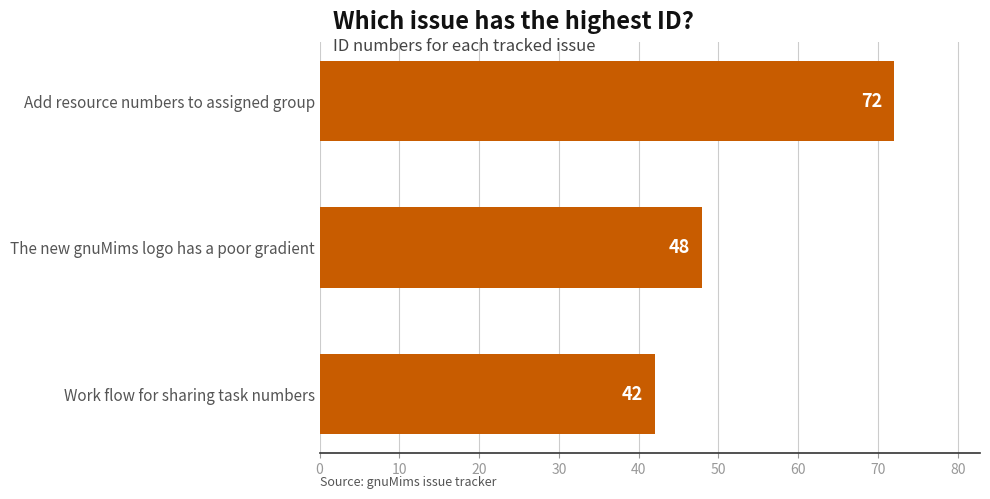

Approximately how many times larger is the value at Add resource numbers to assigned group compared to Work flow for sharing task numbers?

1.7